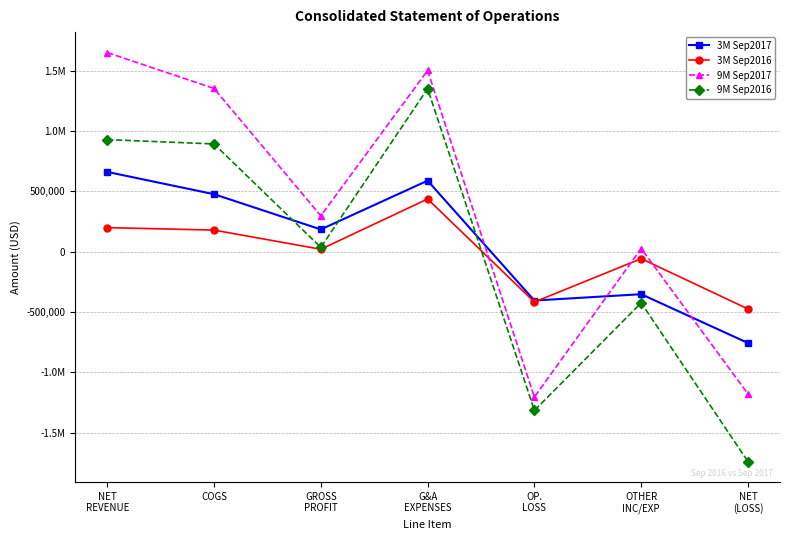

Is this an area chart (filled region under the line)?

No